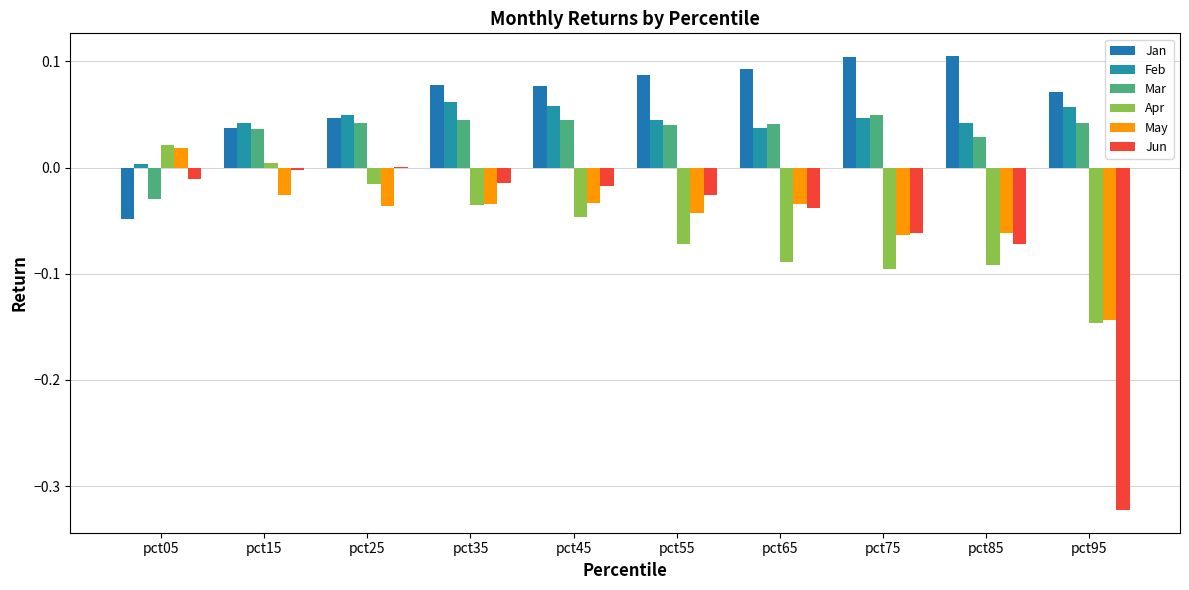

Which label corresponds to the largest value in the chart?

pct85